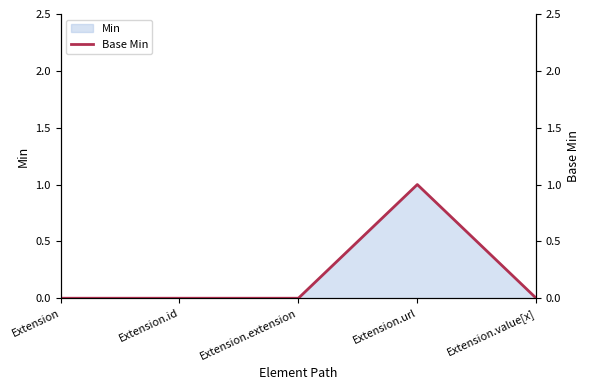

List the labels in order of value, smallest first.

Extension, Extension.id, Extension.extension, Extension.value[x], Extension.url